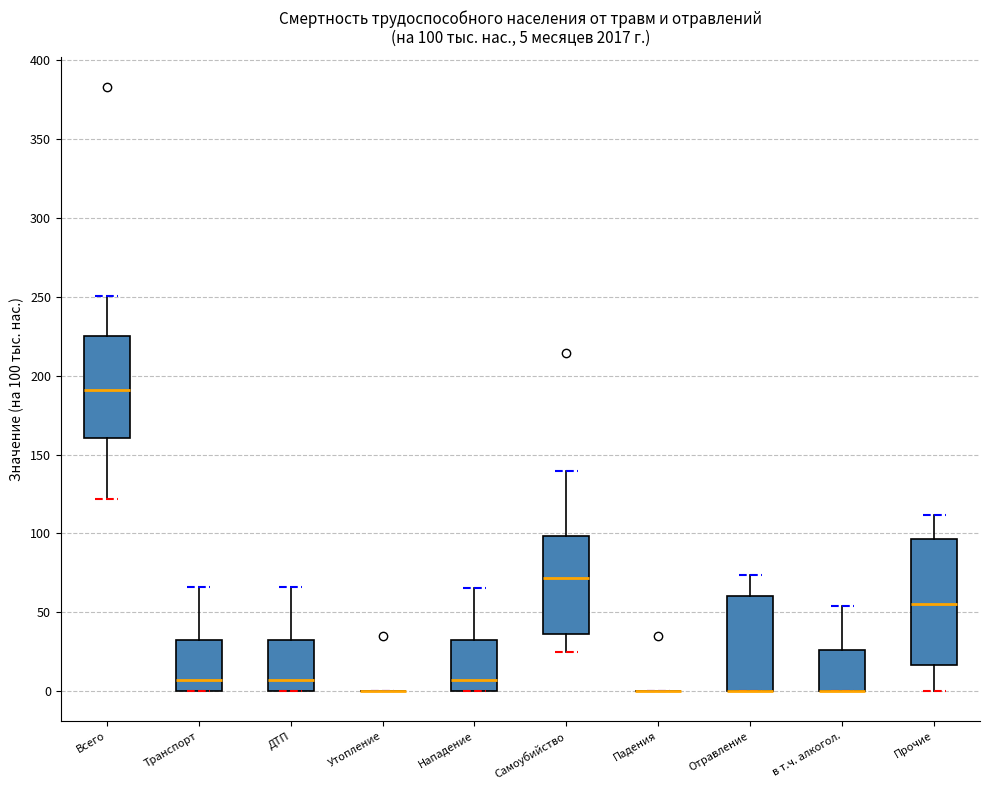

Comparing the boxes themselves (not the whiskers), which one is the tallest?

Прочие